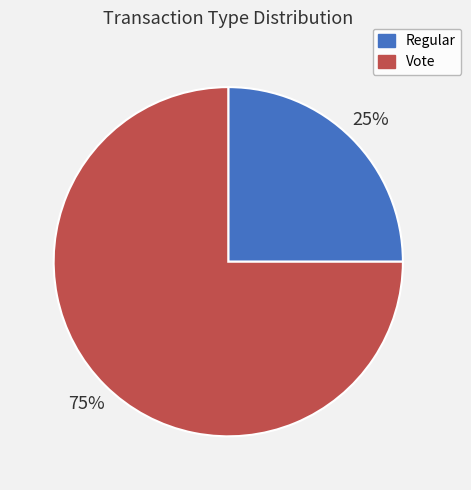

To the nearest percent, what portion does Vote represent?

75%